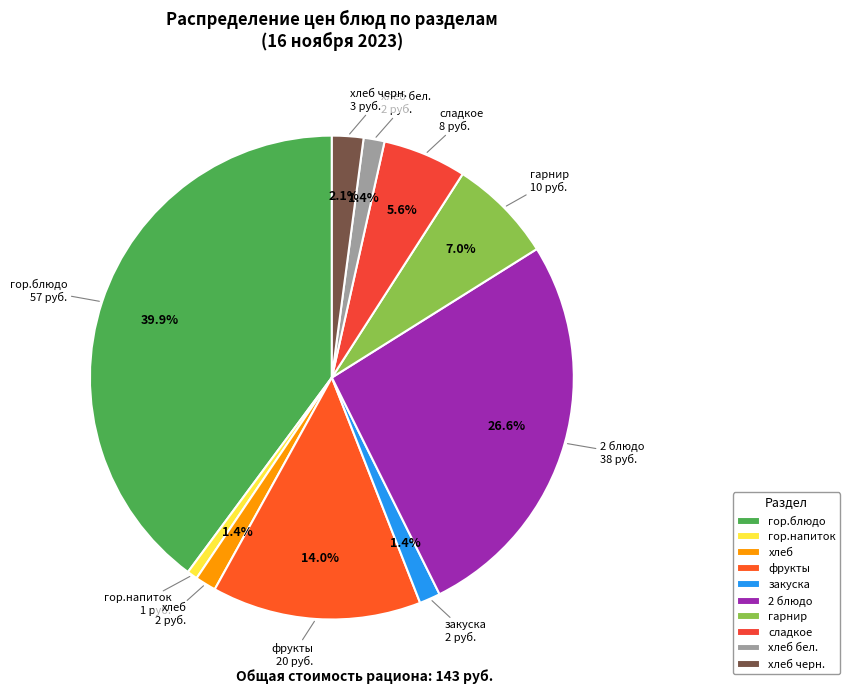

What portion of the pie excludes фрукты?

86.0%